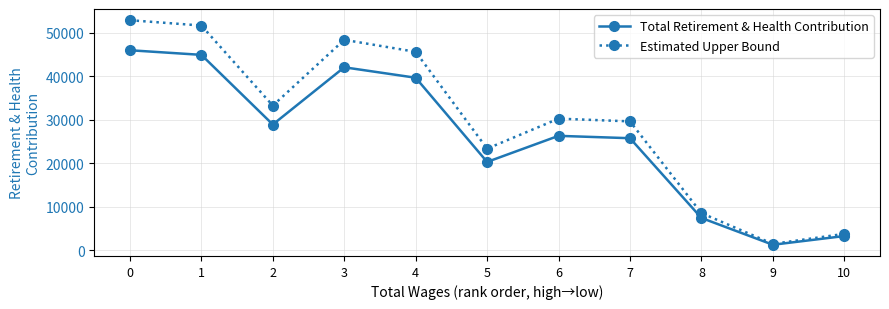

Read the Estimated Upper Bound value at 3.

48421.9